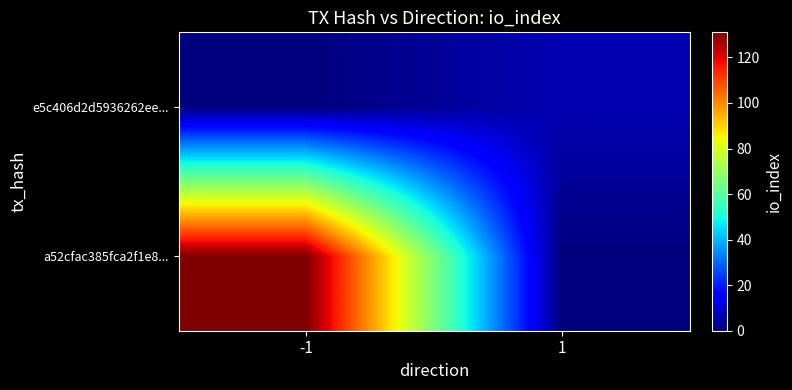

Reading left to right, what are all the values shown in this chart?

a52cfac385fca2f1e8...: -1=131	1=0
e5c406d2d5936262ee...: -1=0	1=6